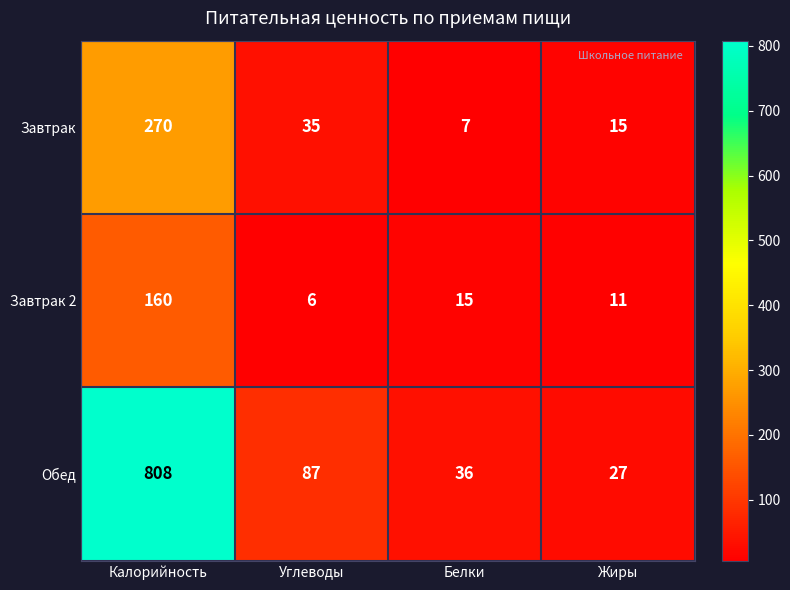

What is the average value of the Завтрак 2 series?

48